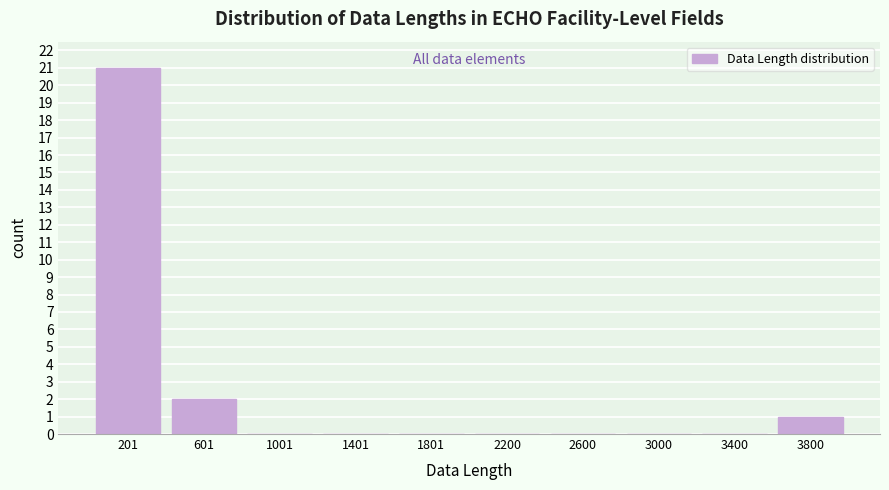

Reading left to right, list every bar in this chart as the range it spans on the x-axis followed by its height. Neither the bar edges nor the heights are printed on the chart, so give them approximately, as read against the axes.

0 to 400: 21
400 to 800: 2
800 to 1200: 0
1200 to 1600: 0
1600 to 2000: 0
2000 to 2400: 0
2400 to 2800: 0
2800 to 3200: 0
3200 to 3600: 0
3600 to 4000: 1